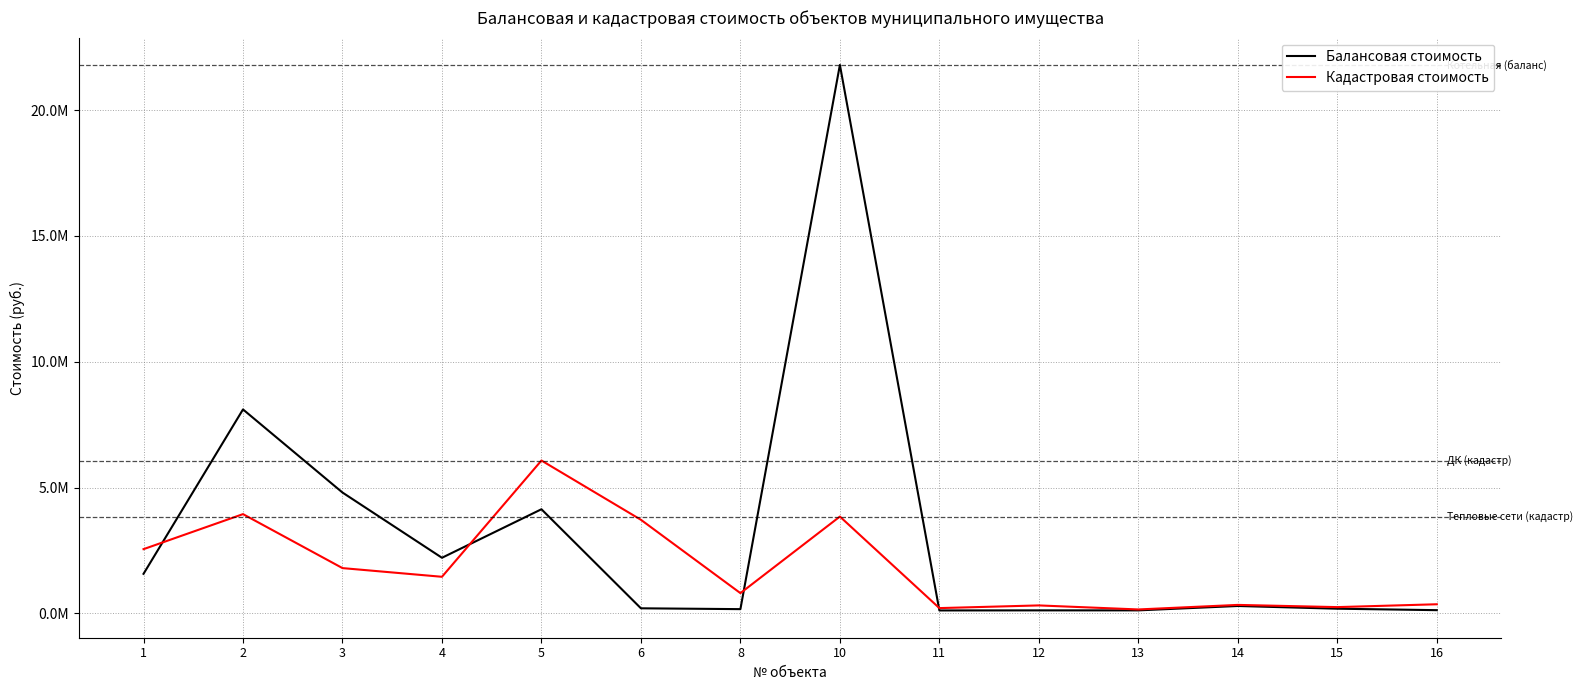

After their last crossing, which series has the higher values: Кадастровая стоимость or Балансовая стоимость?

Кадастровая стоимость